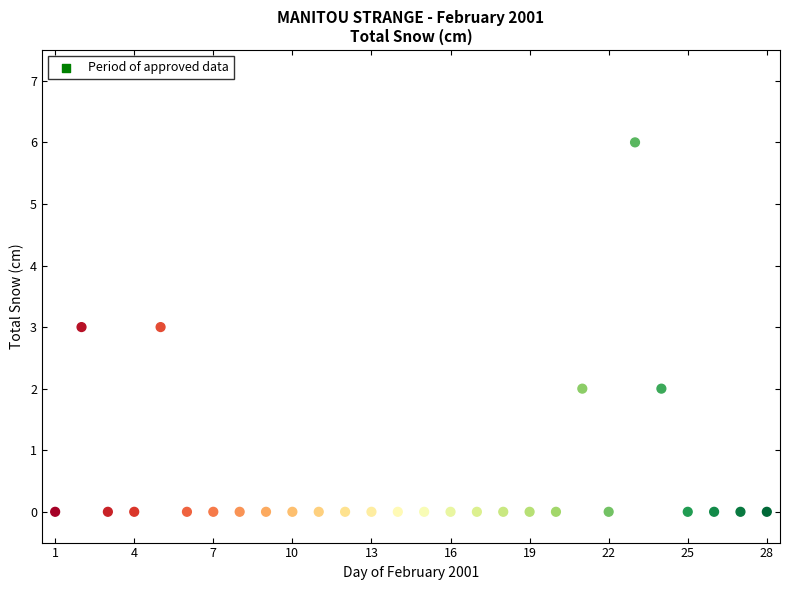

What is the range of X values (max minus min)?

27